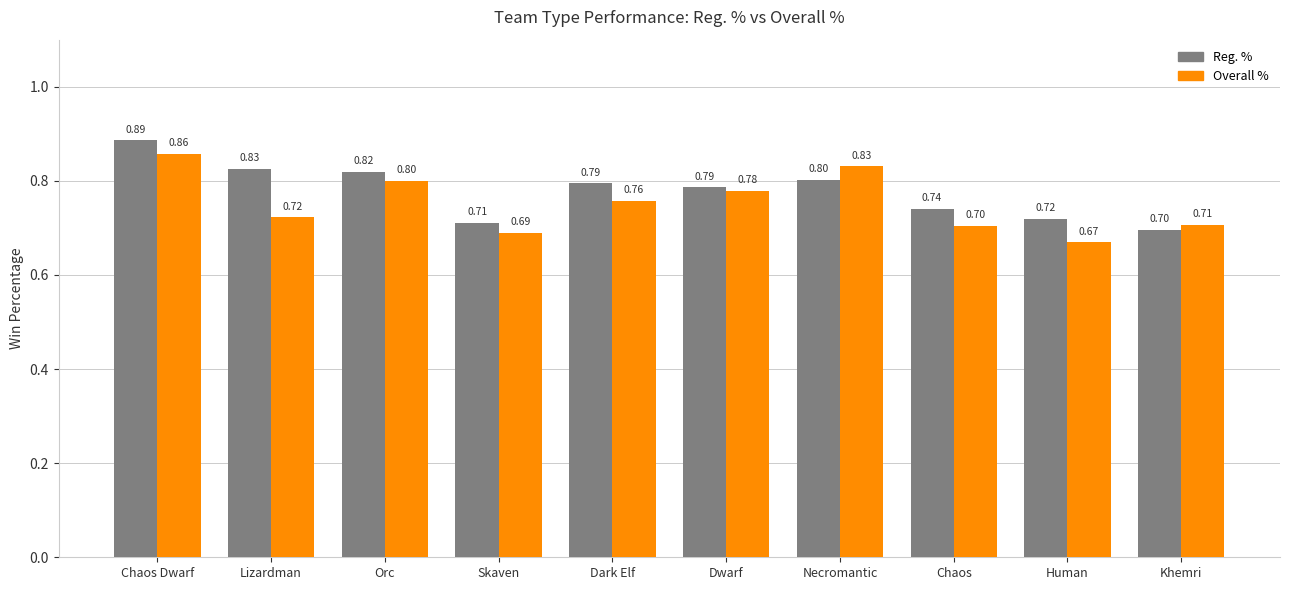

Which series changed the most between Lizardman and Human?

Reg. %